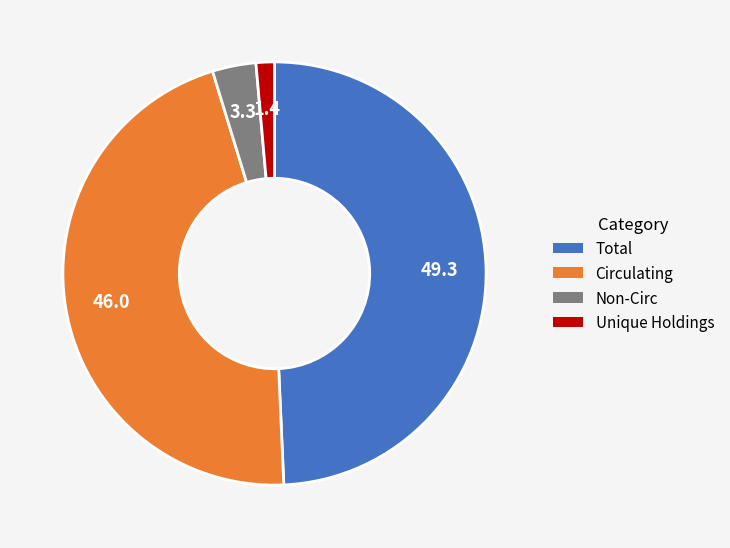

Which slice is the smallest?

Unique Holdings